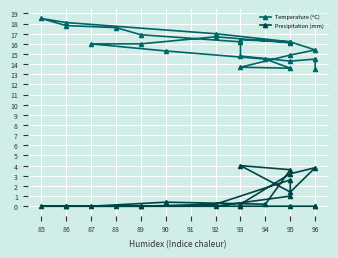

What is the average value of the Precipitation (mm) series?

0.9